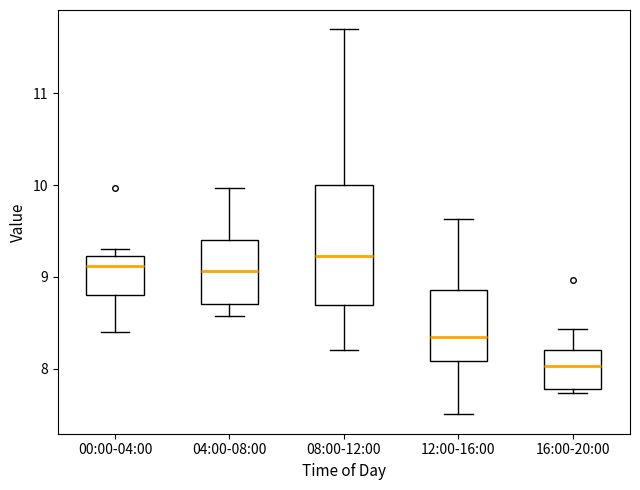

Where does the upper whisker of the box for 12:00-16:00 end on the y-axis? The values are not printed on the chart, so give them approximately, as read against the axis.

9.6